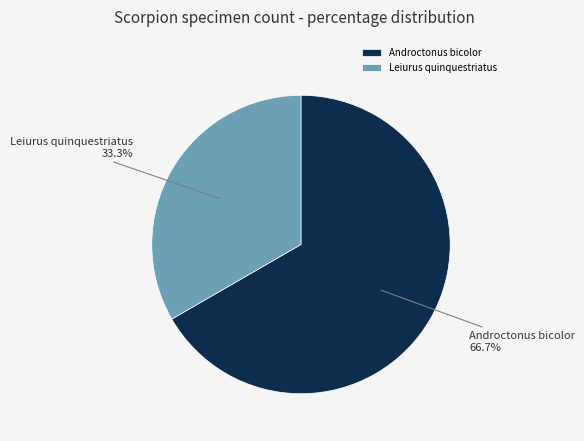

Does Leiurus quinquestriatus account for over 50% of the chart?

No